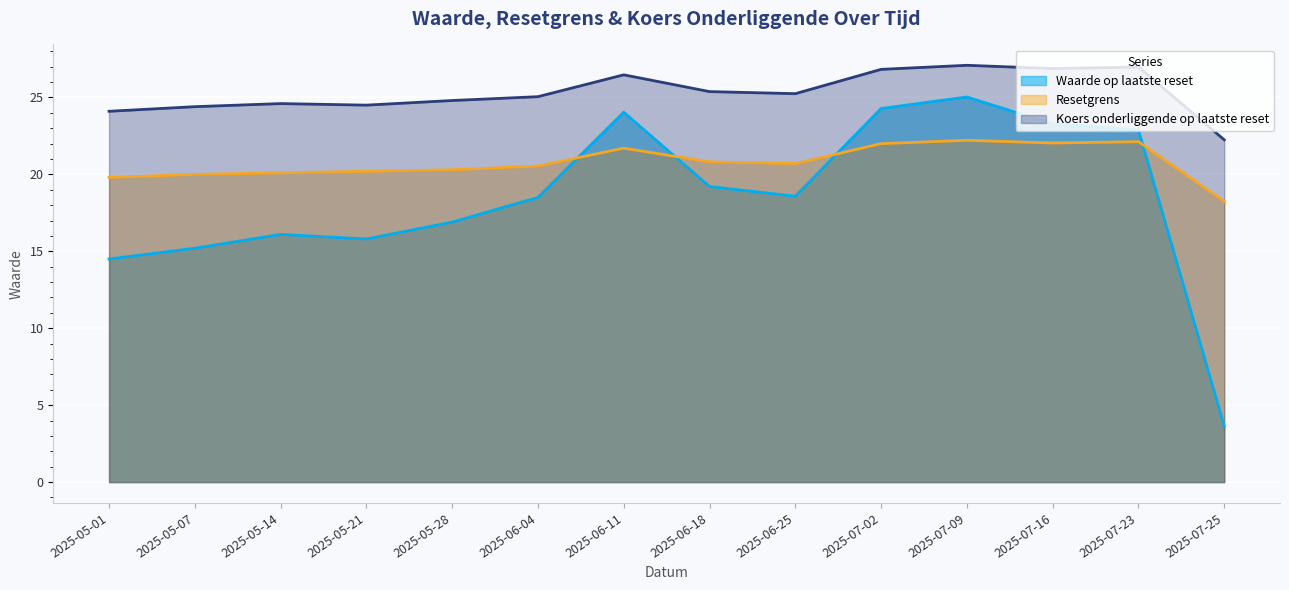

At how many categories does at least one series exceed 4?

14